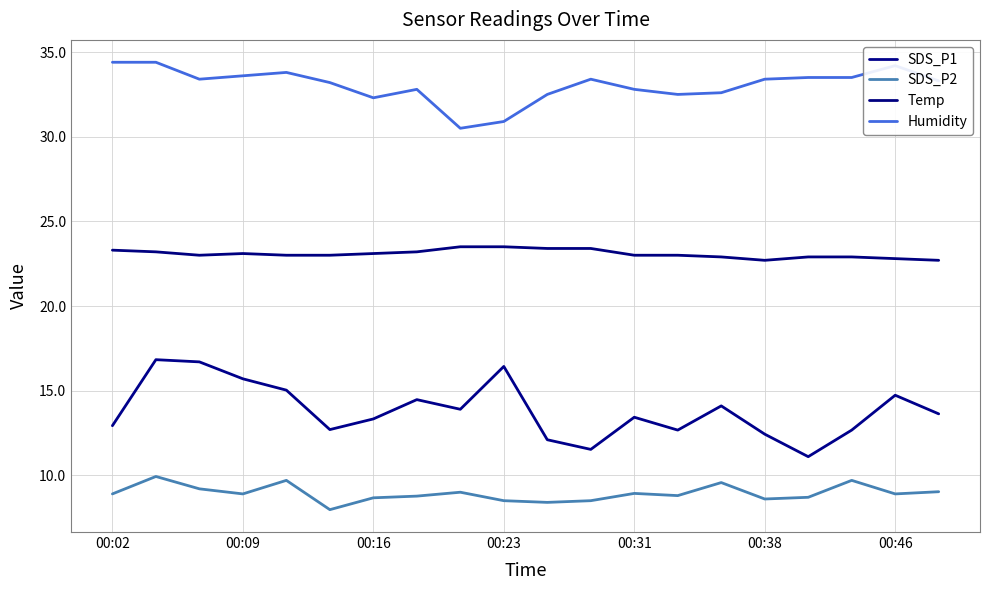

How many lines are shown in the chart?

4